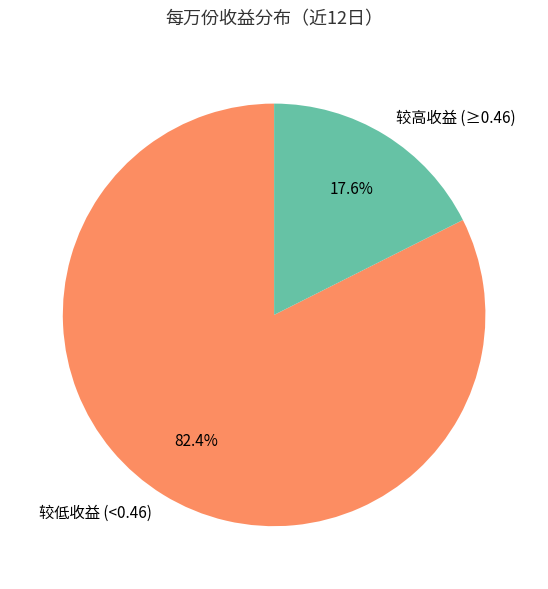

Combined, do 较高收益 (≥0.46) and 较低收益 (<0.46) account for over 50%?

Yes